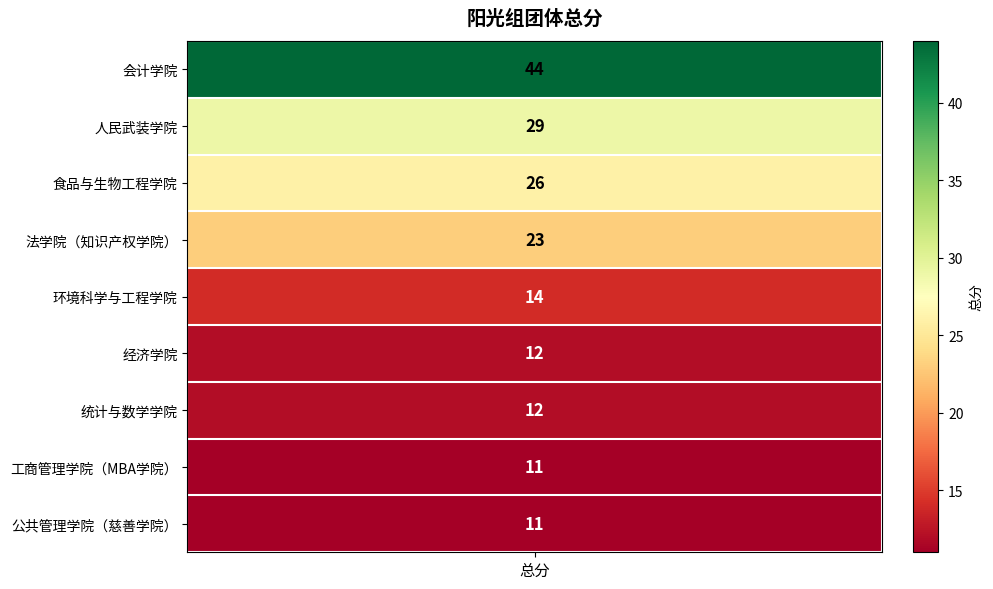

Approximately how many times larger is the value at 法学院（知识产权学院） compared to 公共管理学院（慈善学院）?

2.1